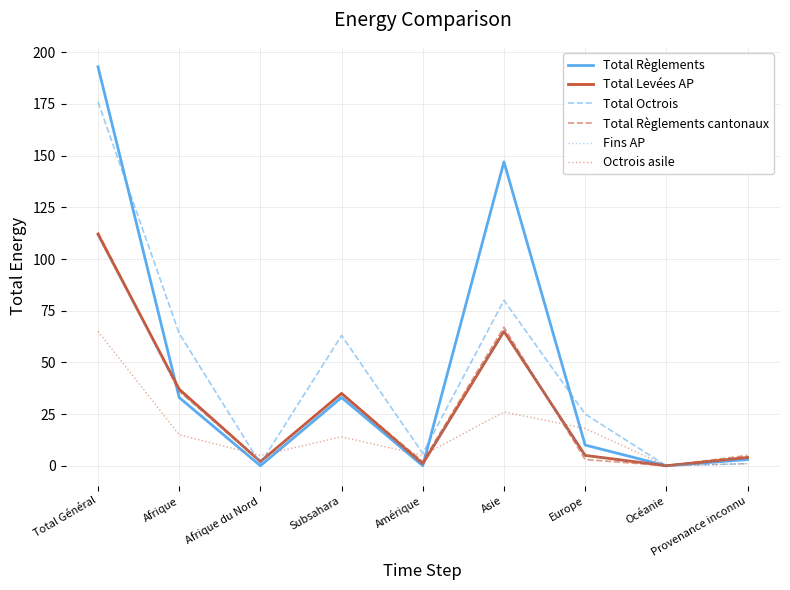

True or false: Fins AP has a value of 34 at Subsahara.

True